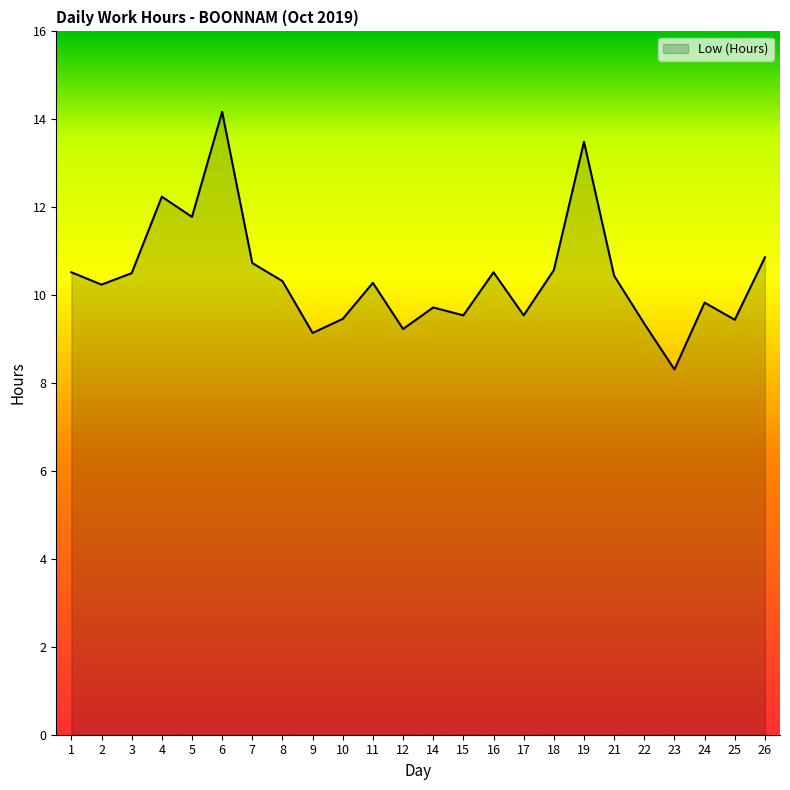

What is the ratio of the value at 2 to the value at 11?

1.0